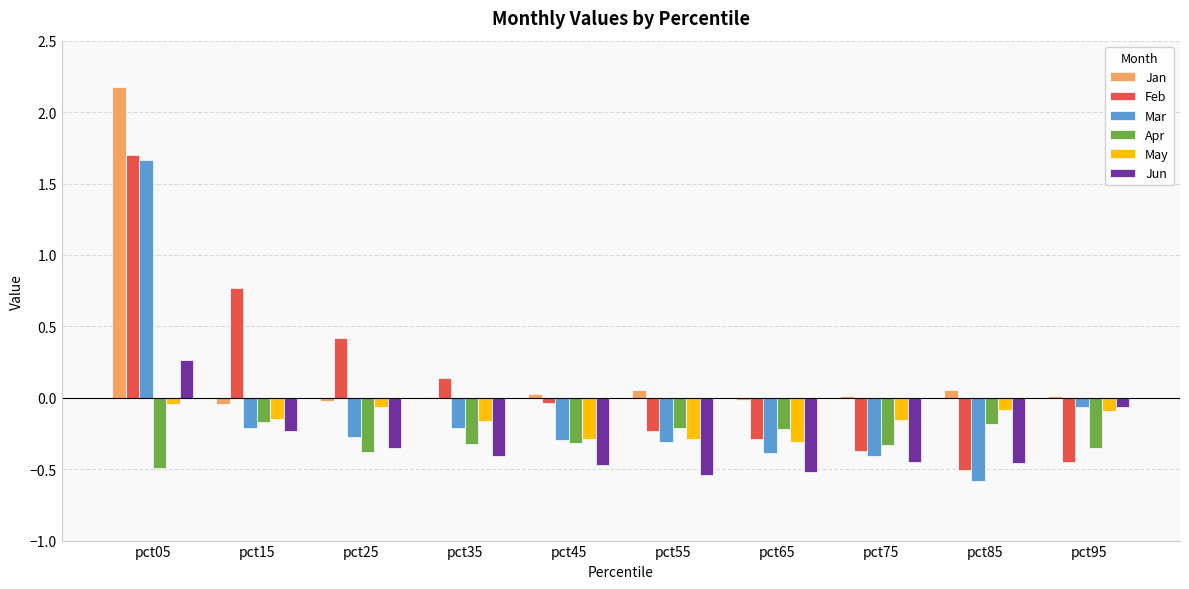

The value of Jun at pct85 is -0.5. True or false?

True